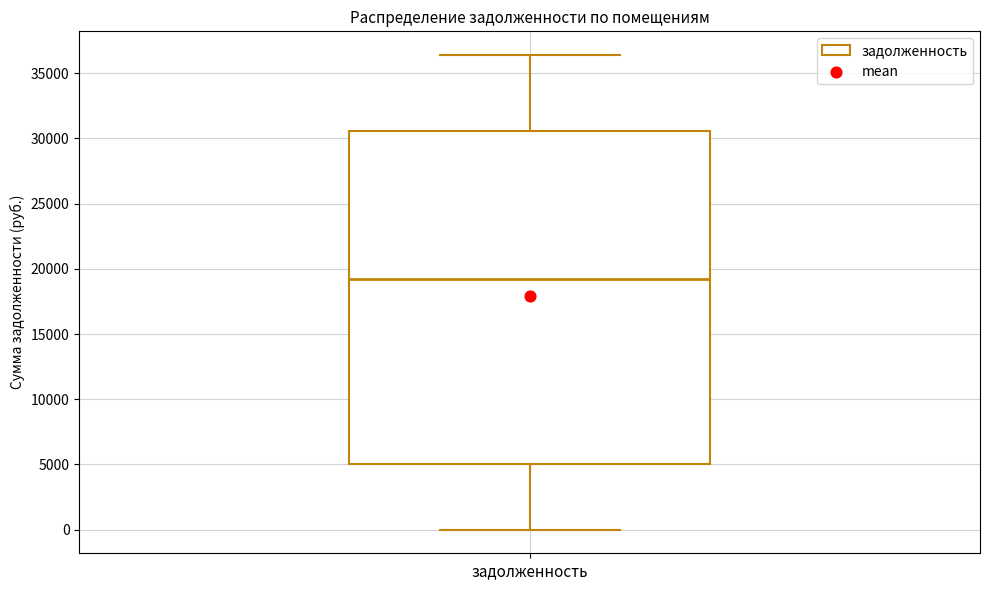

Read this box plot against the y-axis: the position of the median line, the range covered by the box, and the ends of both whiskers. The values are not printed on the chart, so give them approximately, as read against the axis.

median 19000, box 5000 to 30500, whiskers 0 to 36500